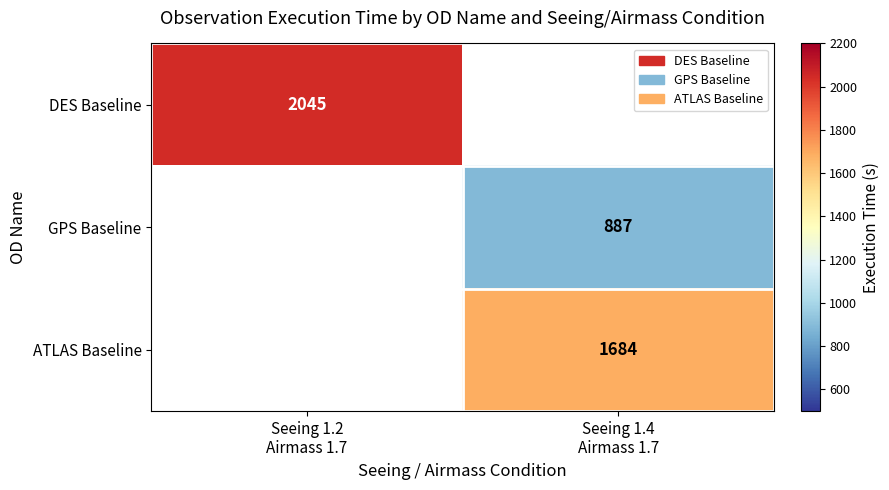

Which category has the lowest value across all series?

Seeing 1.4
Airmass 1.7